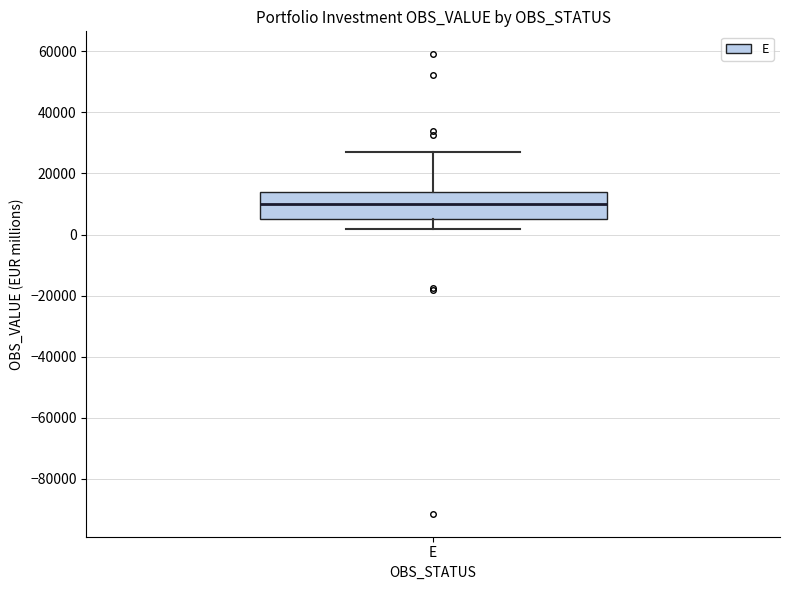

Transcribe this box plot: give where the median line is, the range the box spans, and where the two whiskers end, as read against the y-axis. The values are not printed on the chart, so give them approximately, as read against the axis.

median 10000, box 6000 to 14000, whiskers 2000 to 26000